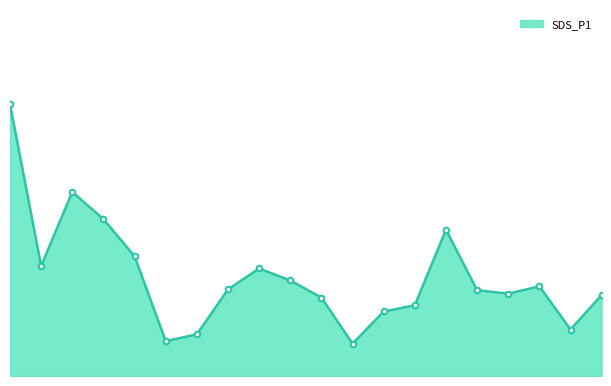

Does the chart have visible grid lines?

No